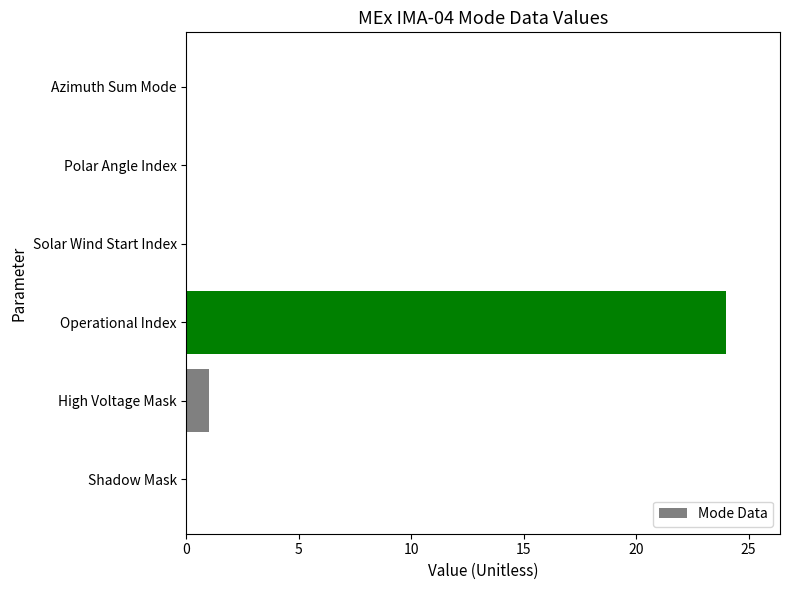

Which has a higher value, Operational Index or Solar Wind Start Index?

Operational Index